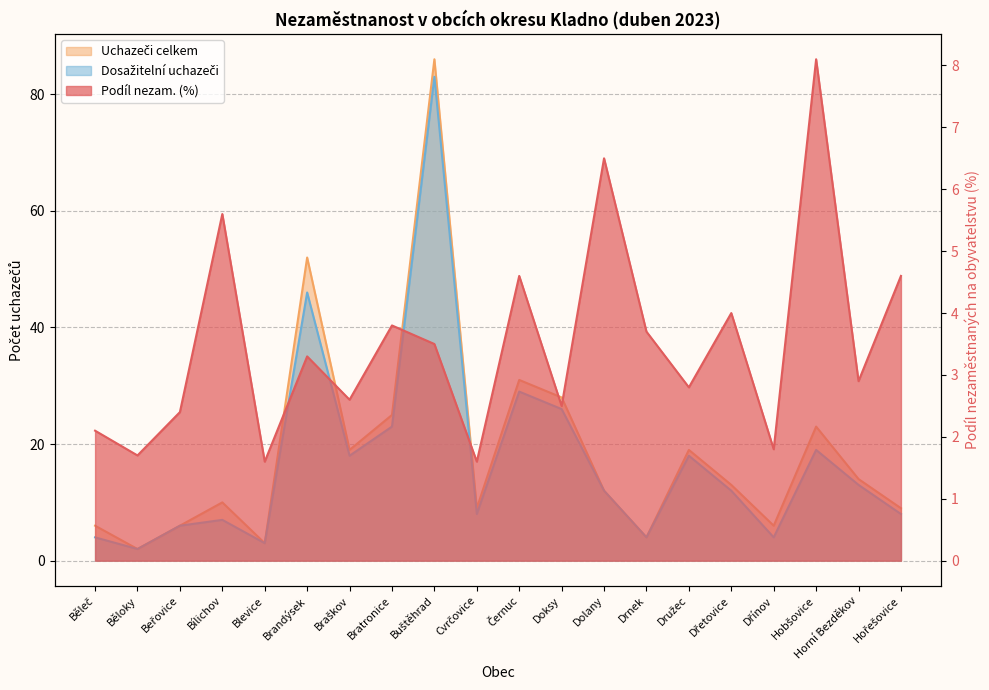

Which series has the largest total across all categories?

Uchazeči celkem